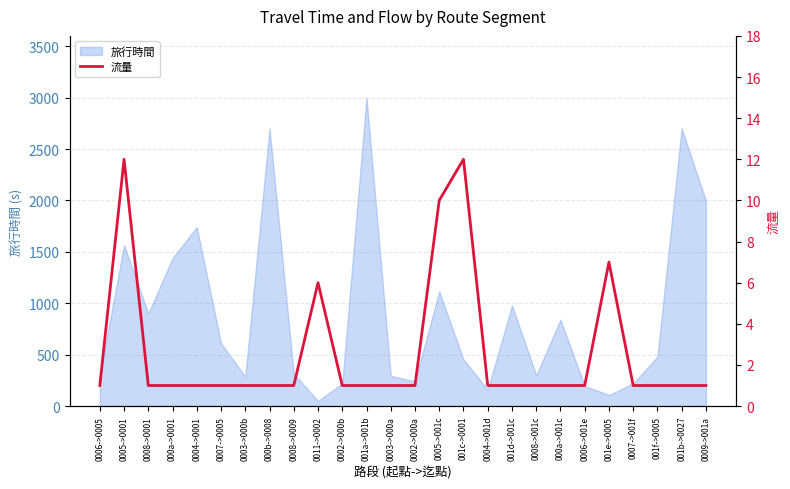

What is the difference between the maximum and minimum values?

11